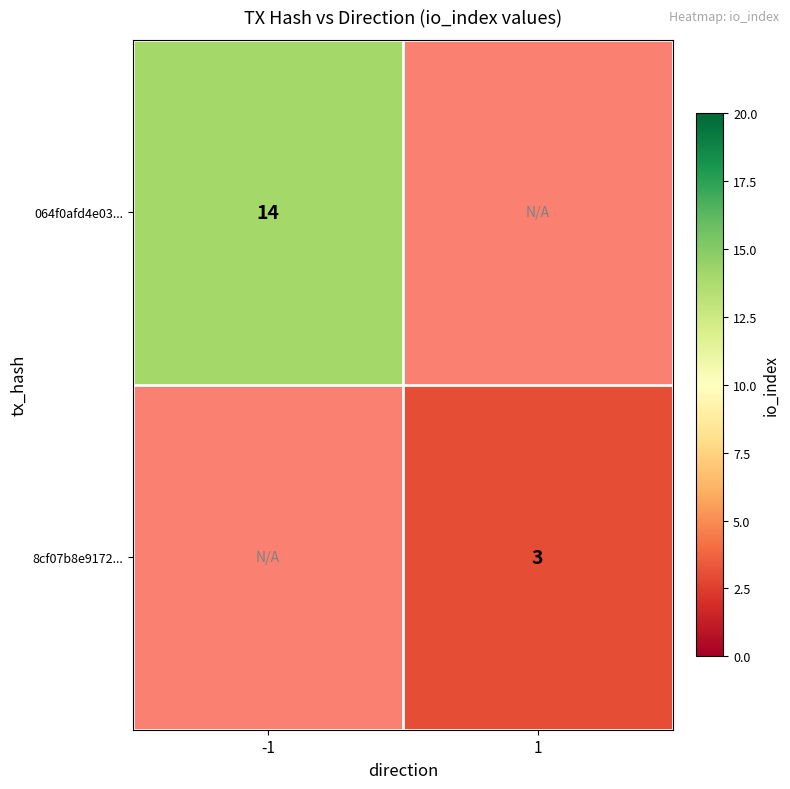

The value of 064f0afd4e03... at -1 is 14. True or false?

True